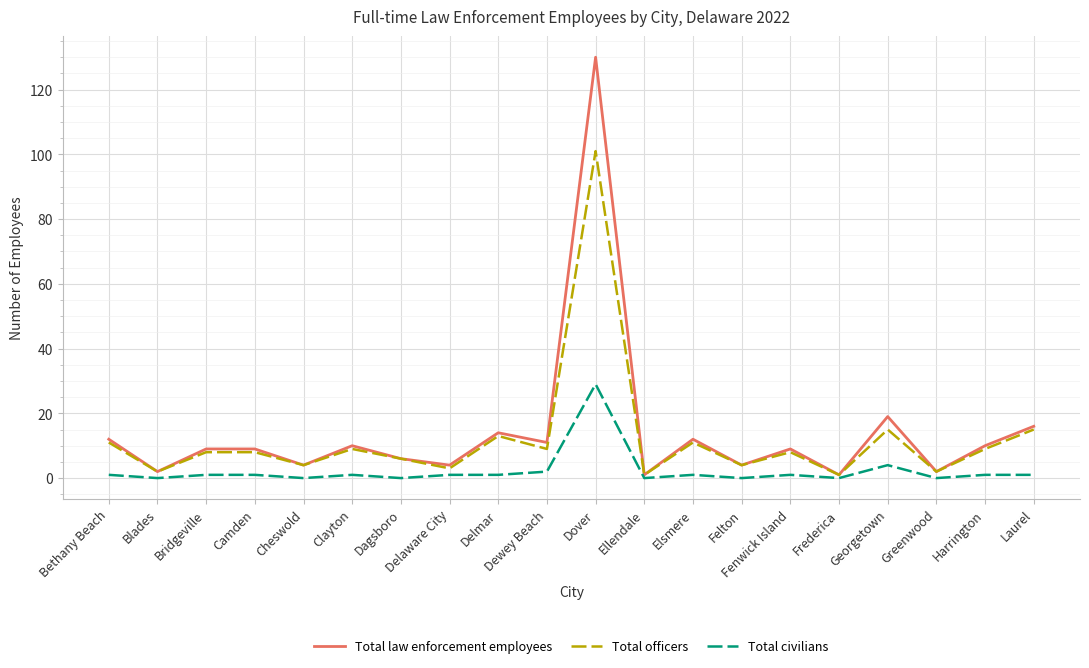

What are all the series names shown in the legend?

Total law enforcement employees, Total officers, Total civilians